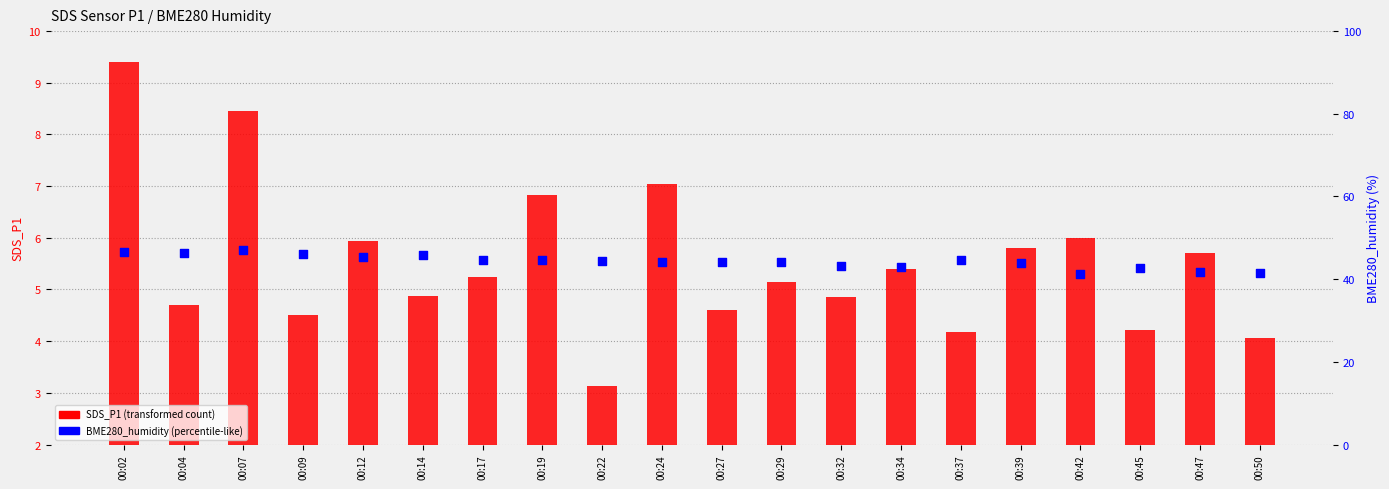

Which series reaches the maximum Y coordinate?

BME280_humidity